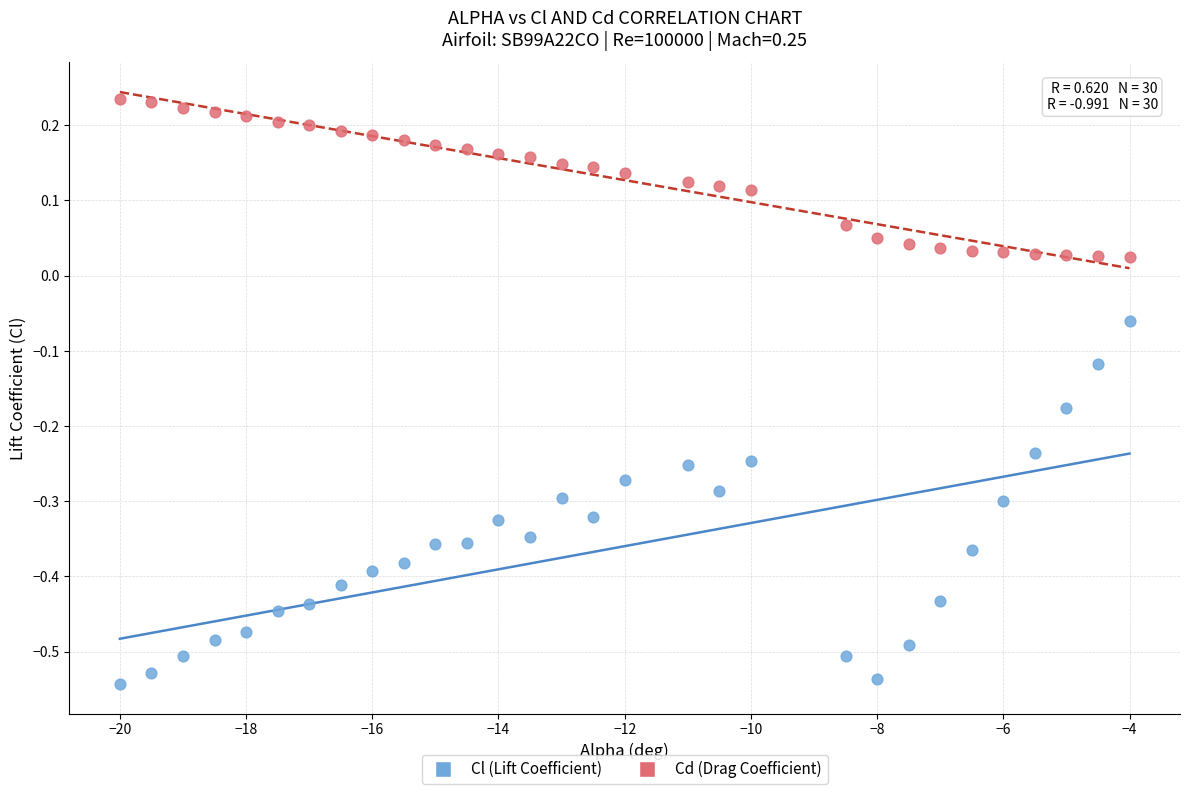

Which series contains the highest Y value?

Cd (Drag Coefficient)